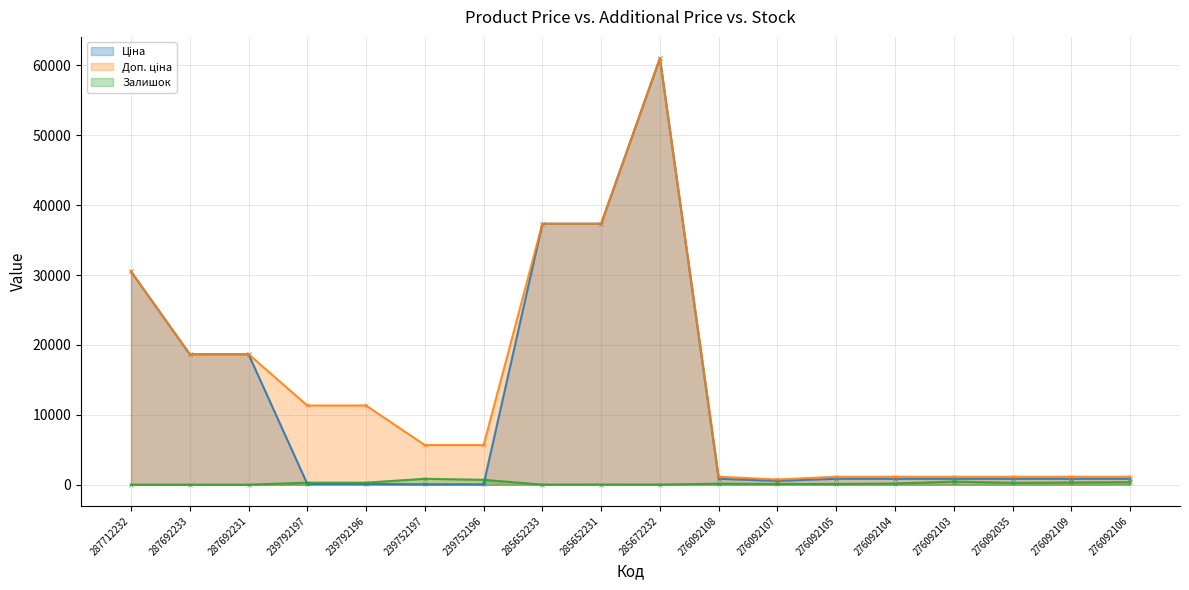

Does the chart display data point markers on the line(s)?

Yes